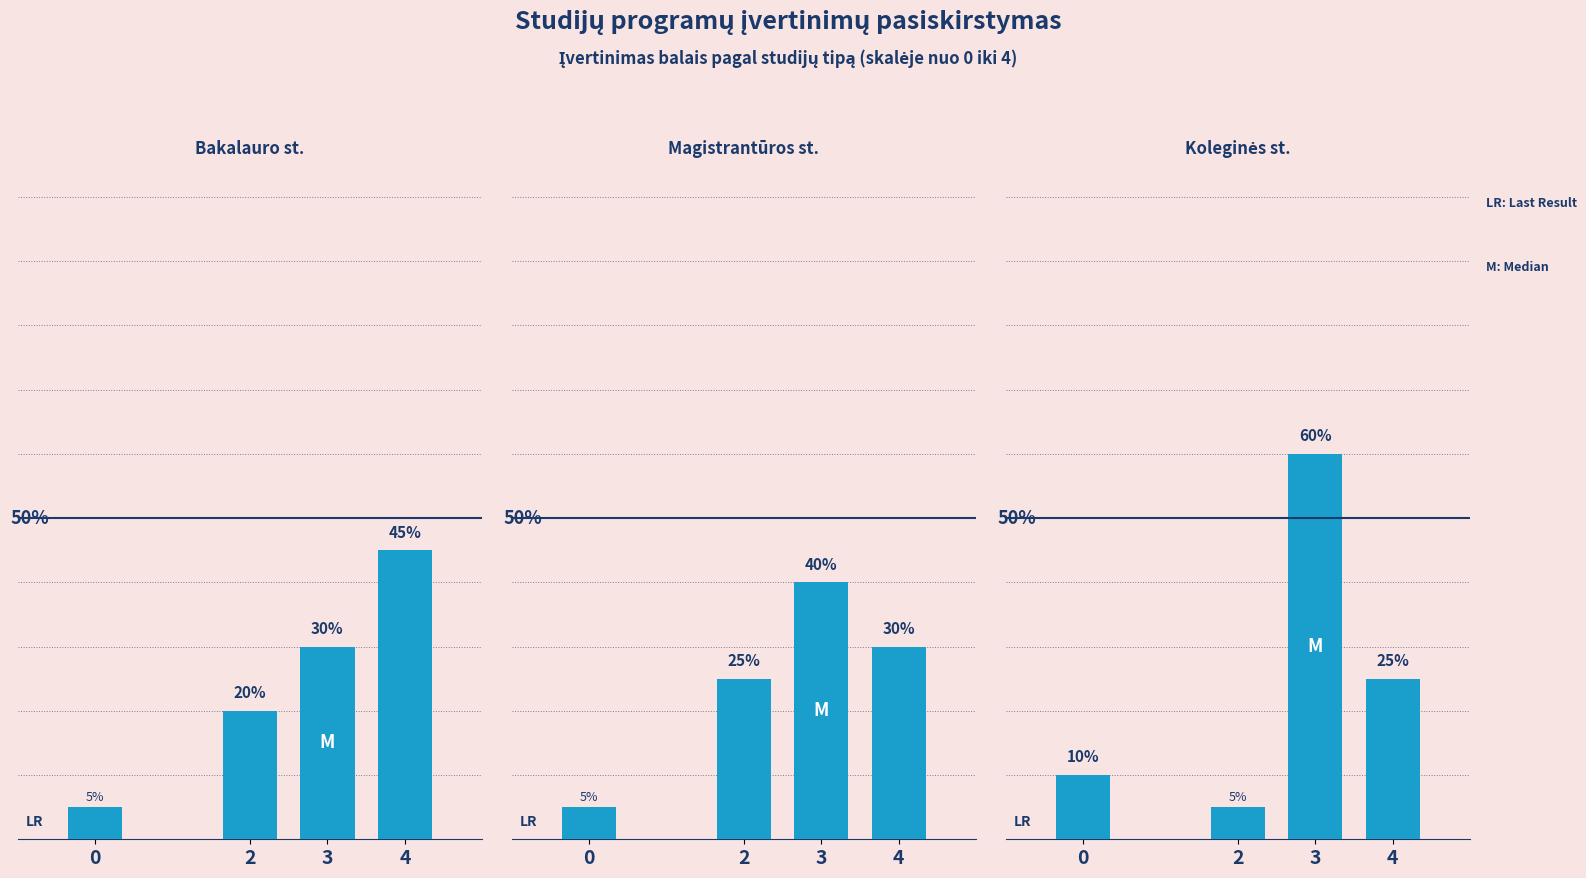

Which series changed the most between 0 and 4?

Bakalauro studijos